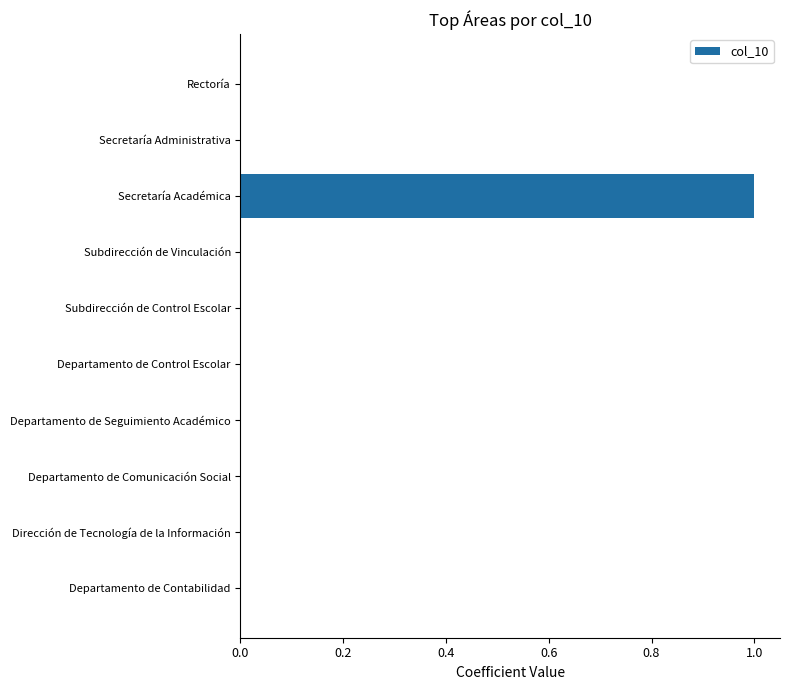

Reading bottom to top, transcribe all the data shown in this chart.

Departamento de Contabilidad=0	Dirección de Tecnología de la Información=0	Departamento de Comunicación Social=0	Departamento de Seguimiento Académico=0	Departamento de Control Escolar=0	Subdirección de Control Escolar=0	Subdirección de Vinculación=0	Secretaría Académica=1	Secretaría Administrativa=0	Rectoría=0